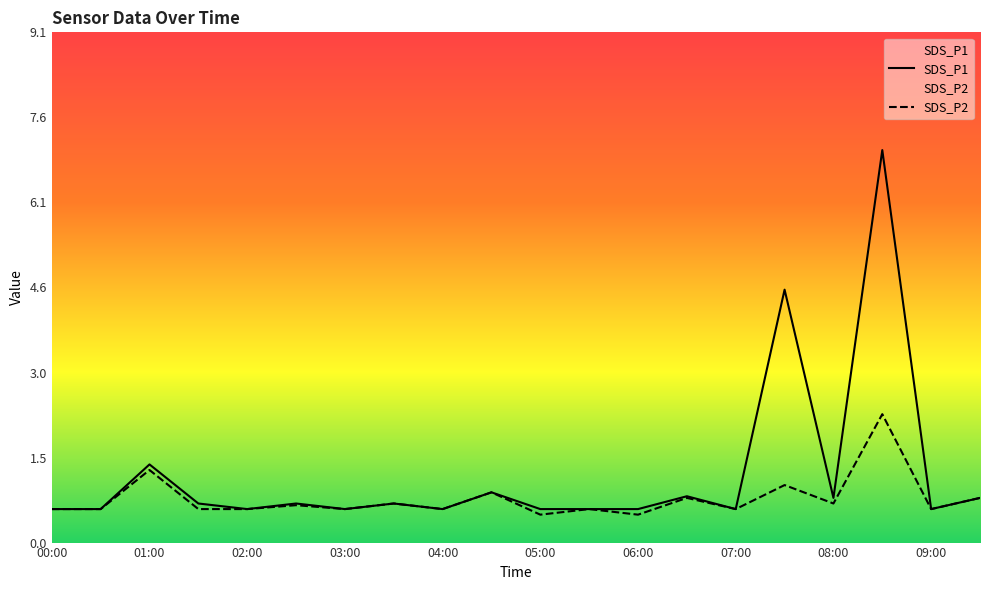

Which series has the widest spread of values?

SDS_P1